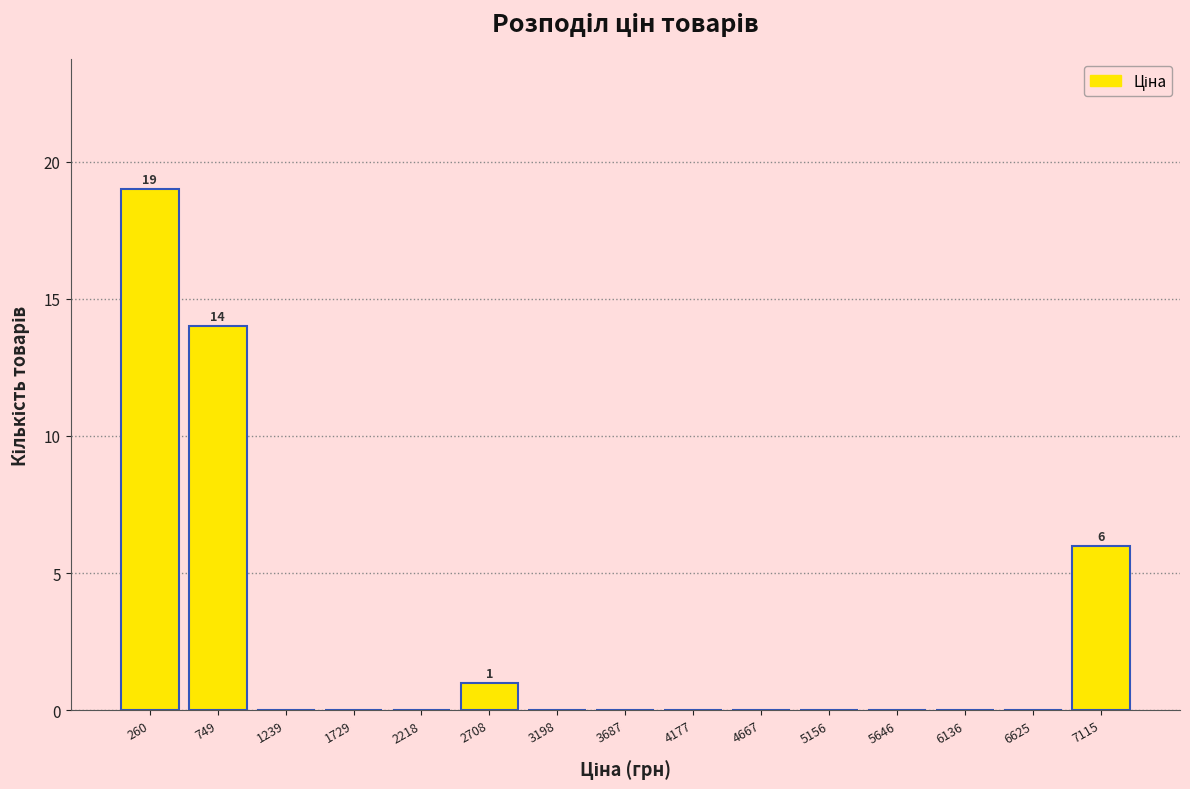

Over which range of the x-axis is the bar tallest?

0 to 500